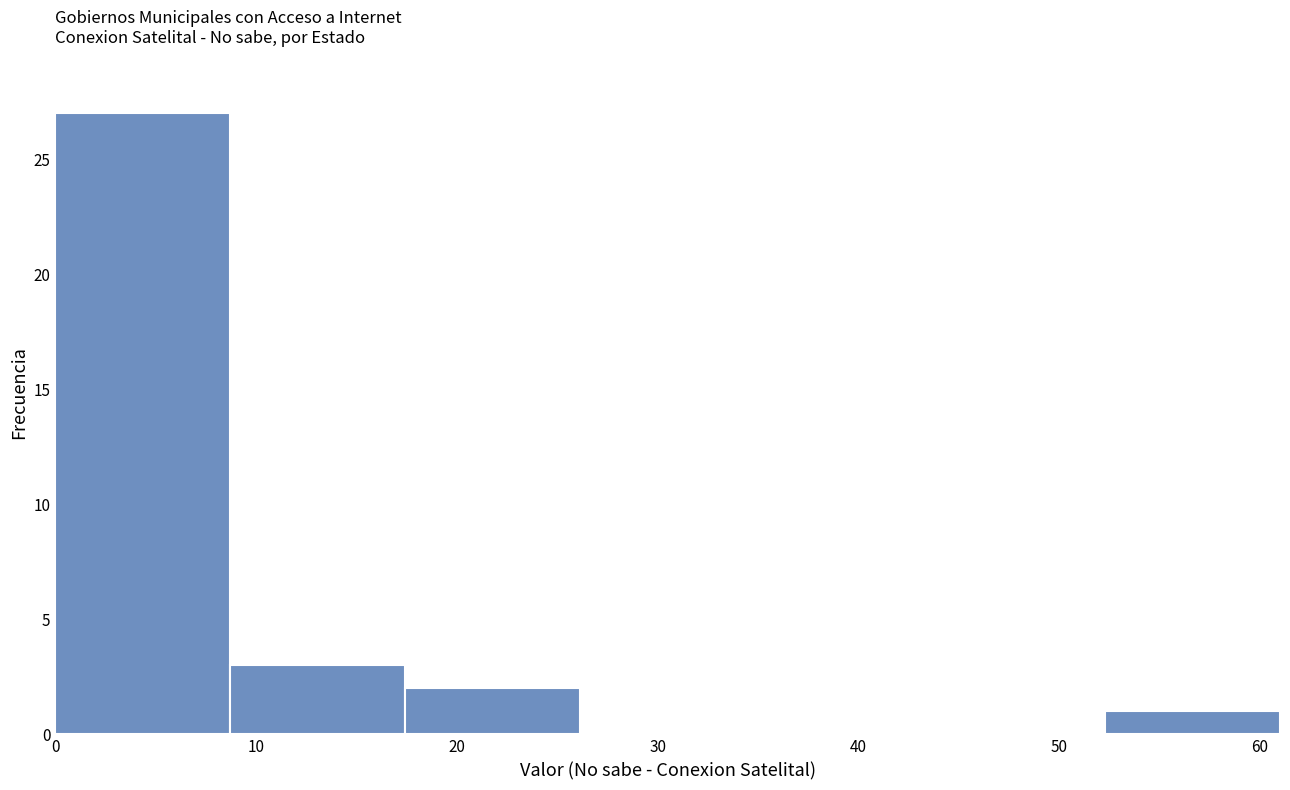

How tall is the bar that spans 0 to 9 on the x-axis? Neither the bar edges nor the heights are printed on the chart, so give them approximately, as read against the axes.

27